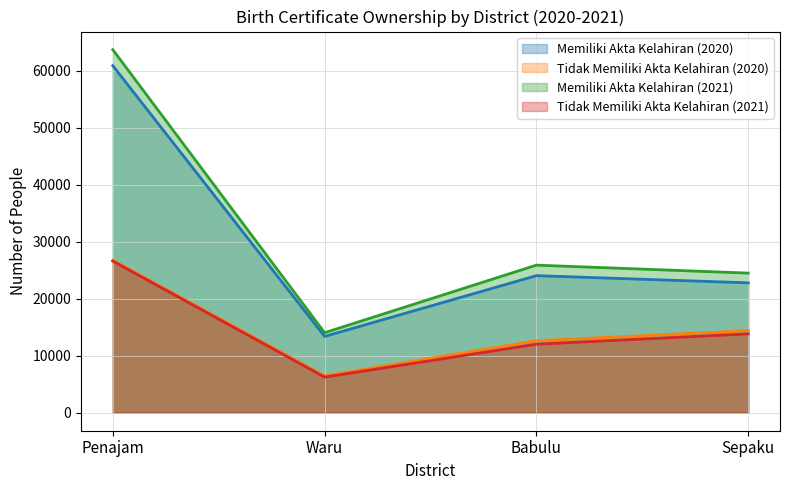

Between Penajam and Waru, which series saw the biggest shift?

Memiliki Akta Kelahiran (2021)